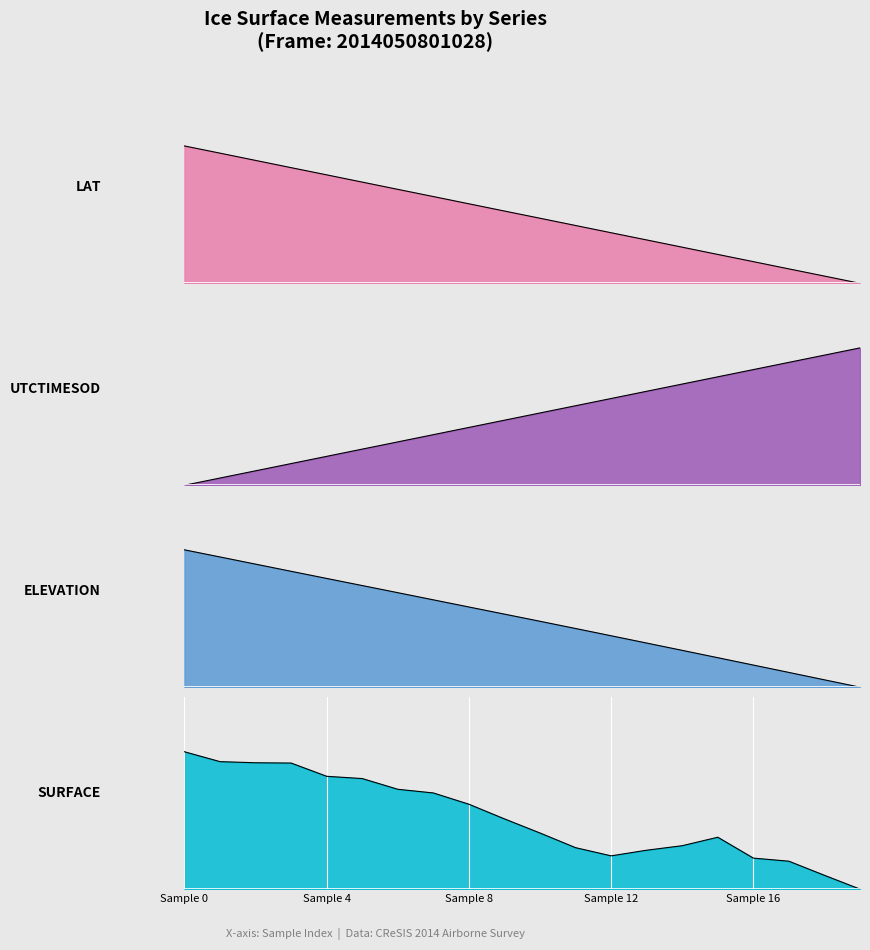

Does the chart display data point markers on the line(s)?

No